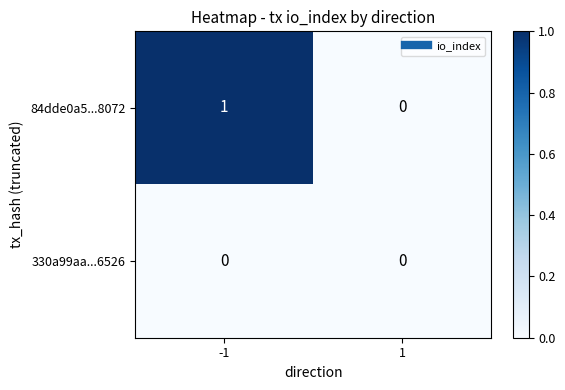

Between -1 and 1, which series saw the biggest shift?

84dde0a5...8072